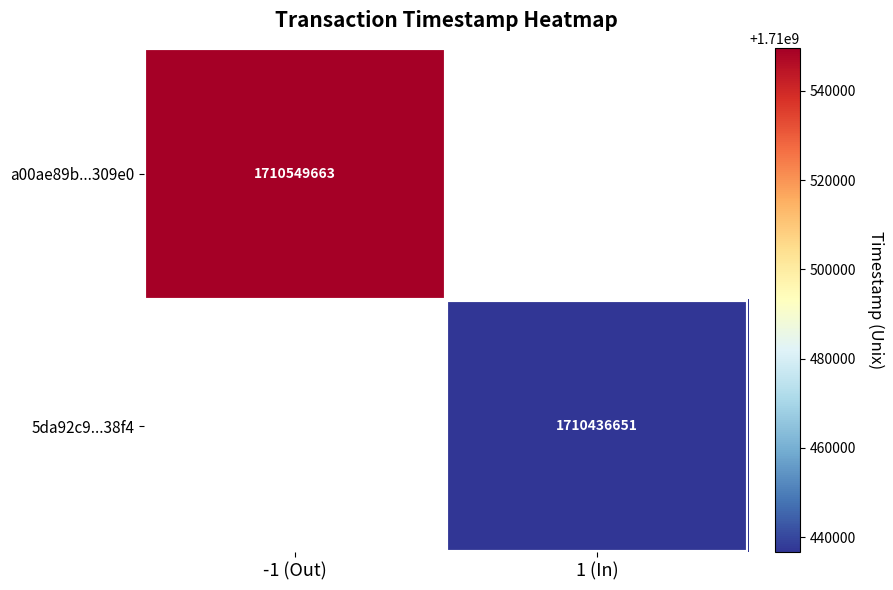

The a00ae89b...309e0 series shows 2916097782 at -1 (Out). True or false?

False